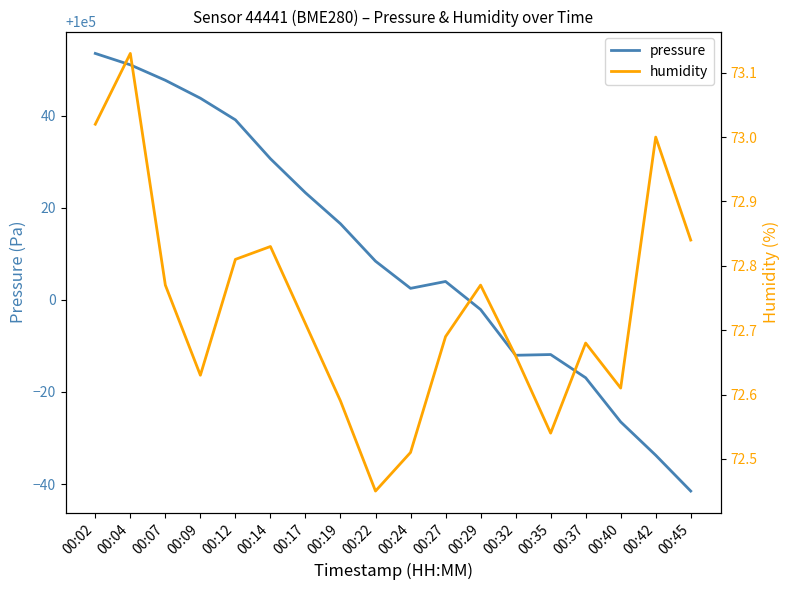

True or false: pressure has a value of 100023.2 at 00:17.

True